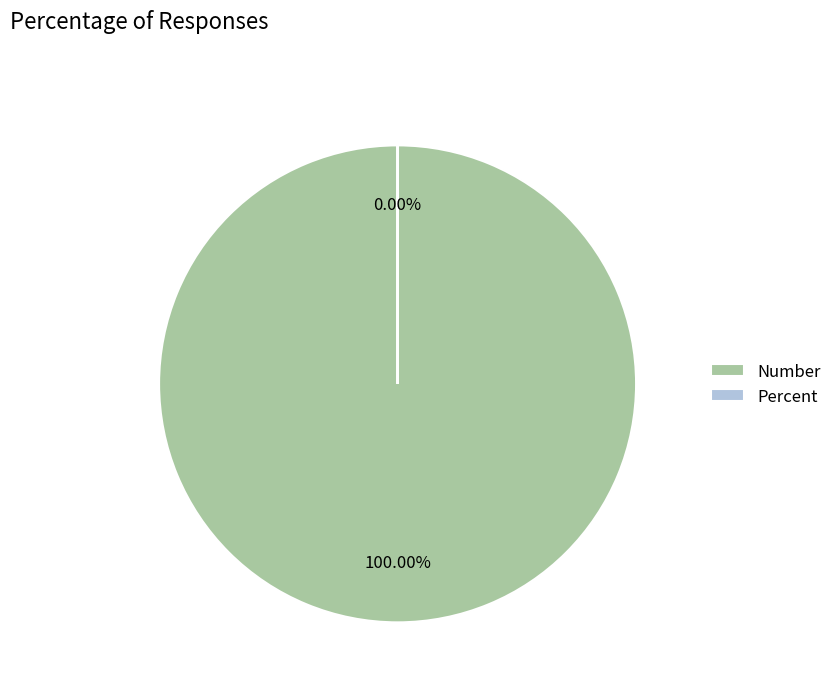

What percentage is the Number slice, to the nearest percent?

100%